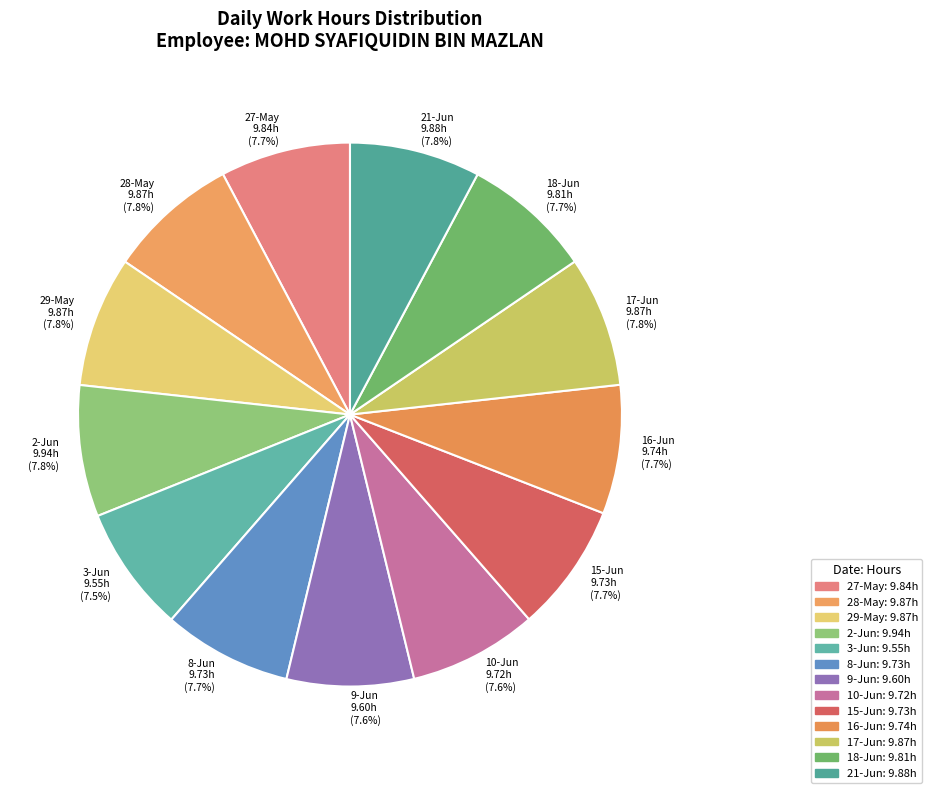

Approximately how many times larger is the value at 17-Jun 9.87h (7.8%) compared to 3-Jun 9.55h (7.5%)?

1.0